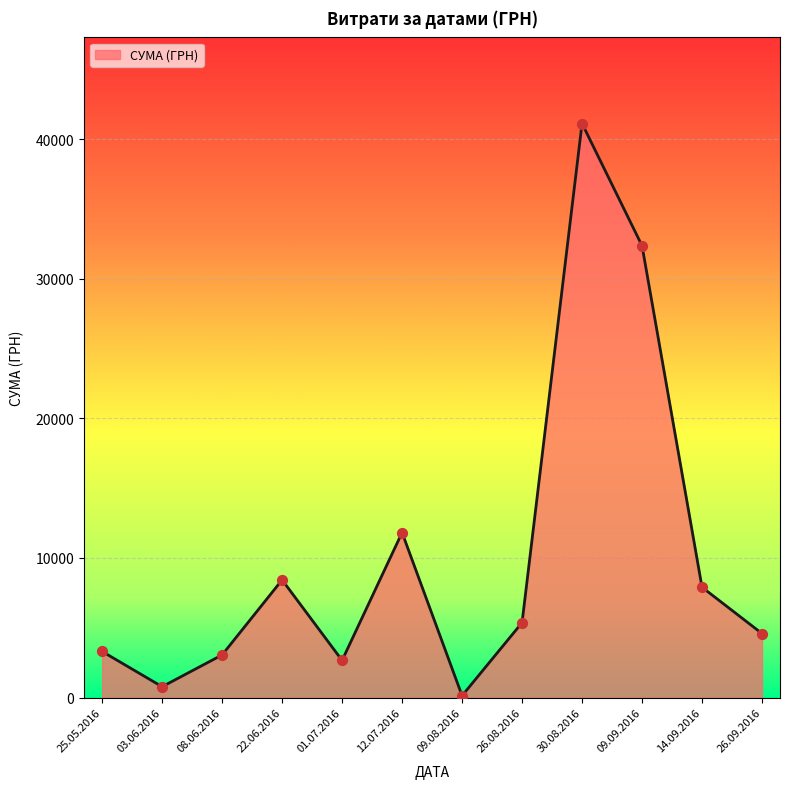

Approximately how many times larger is the value at 12.07.2016 compared to 25.05.2016?

3.6